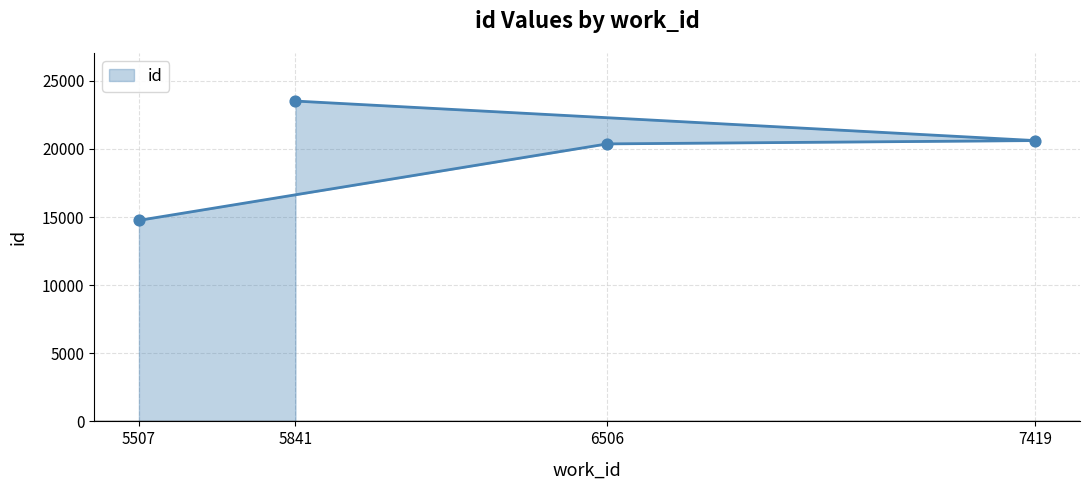

Approximately how many times larger is the value at 6506 compared to 5507?

1.4